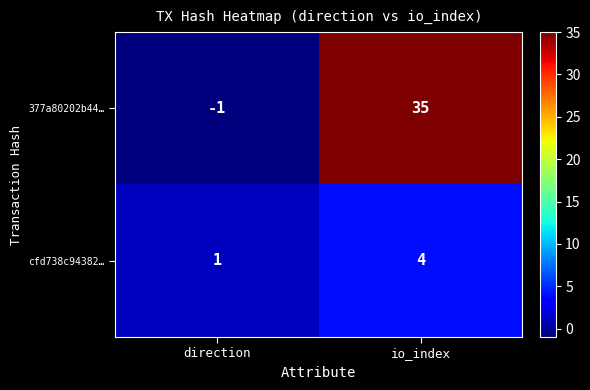

List the series in order of their overall mean, highest first.

377a80202b44…, cfd738c94382…